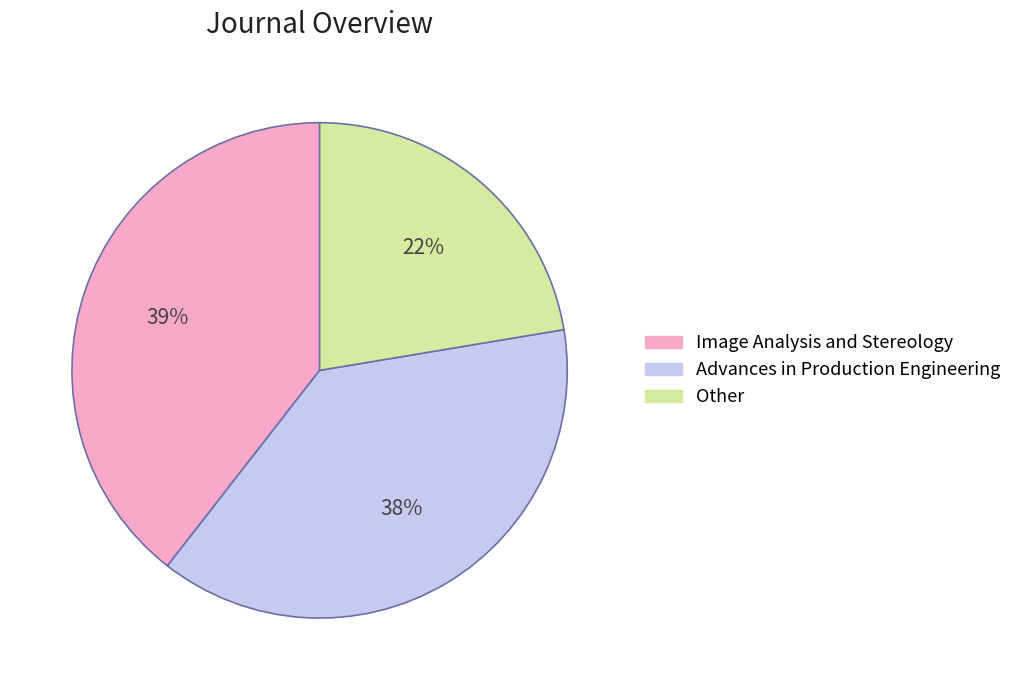

To the nearest percent, what is the combined percentage of Other and Image Analysis and Stereology?

62%